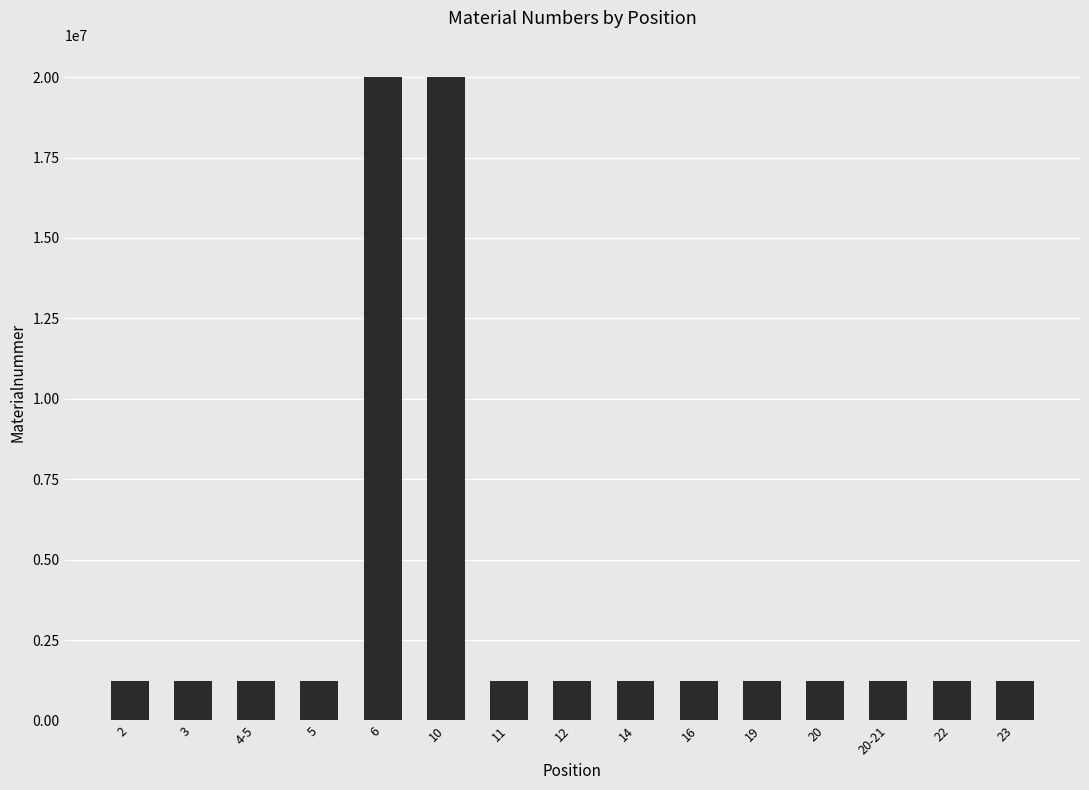

Does the chart contain stacked bars?

No